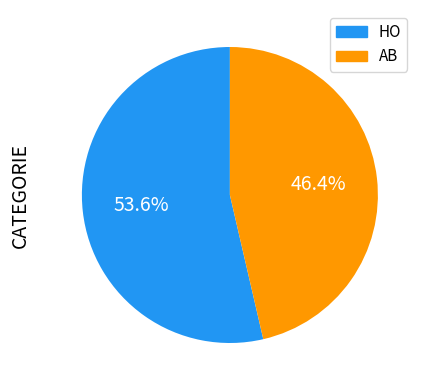

Approximately how many times larger is the value at HO compared to AB?

1.2